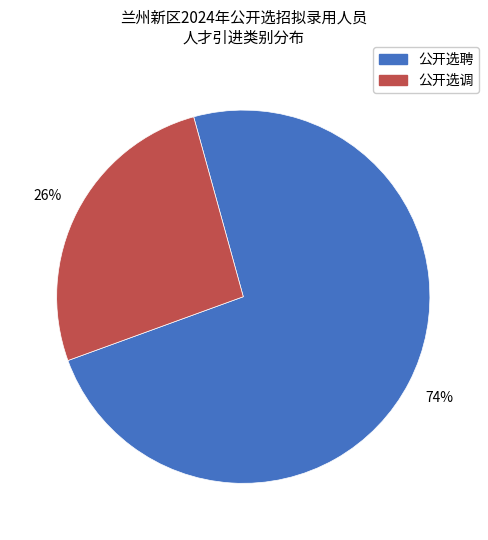

Which has a higher value, 公开选聘 or 公开选调?

公开选聘